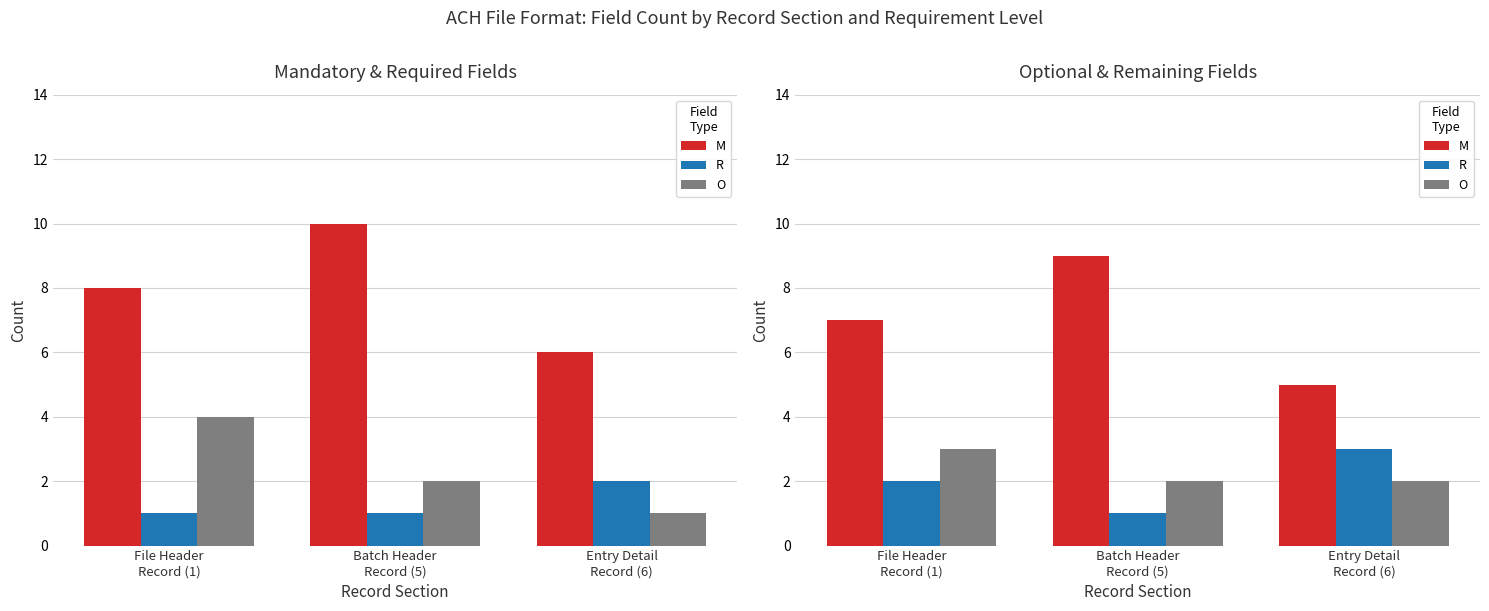

What is the average value of the M series?

7